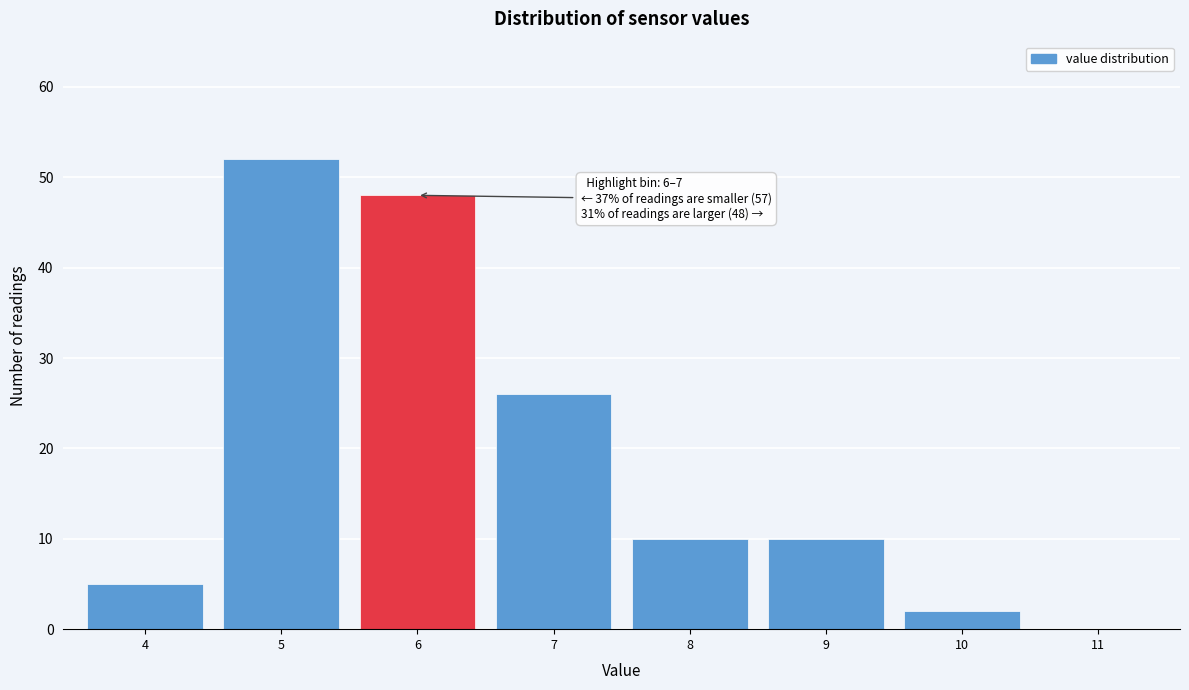

Reading left to right, transcribe all the data shown in this chart.

4=5	5=52	6=48	7=26	8=10	9=10	10=2	11=0